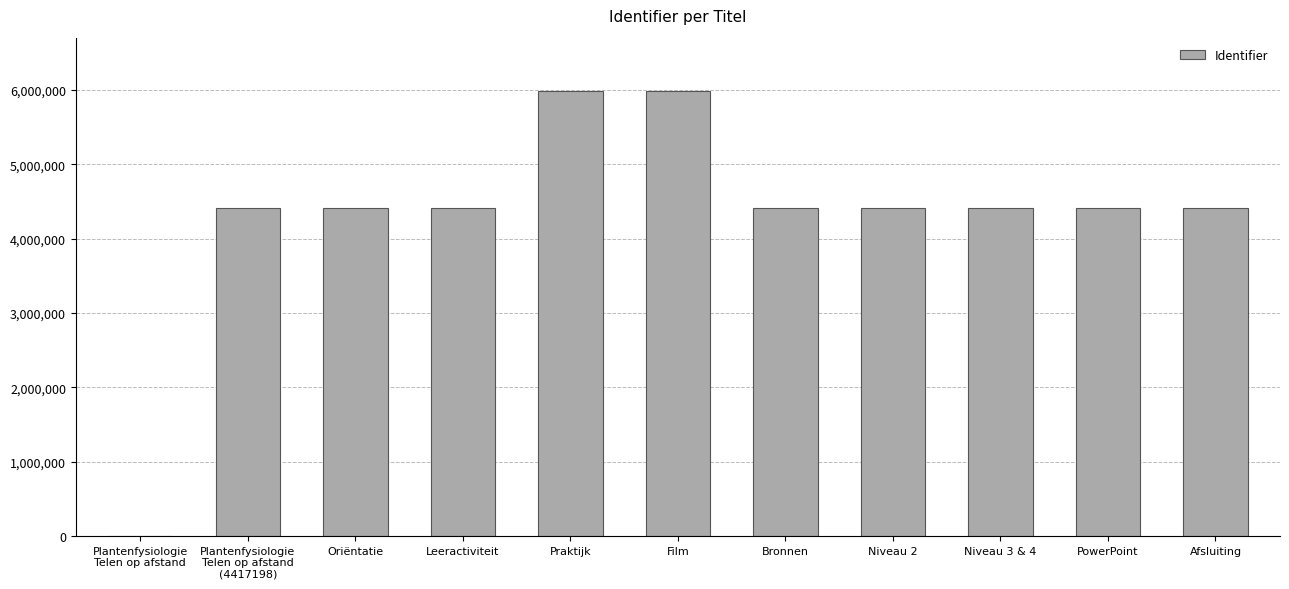

Read the value at Leeractiviteit.

4417204